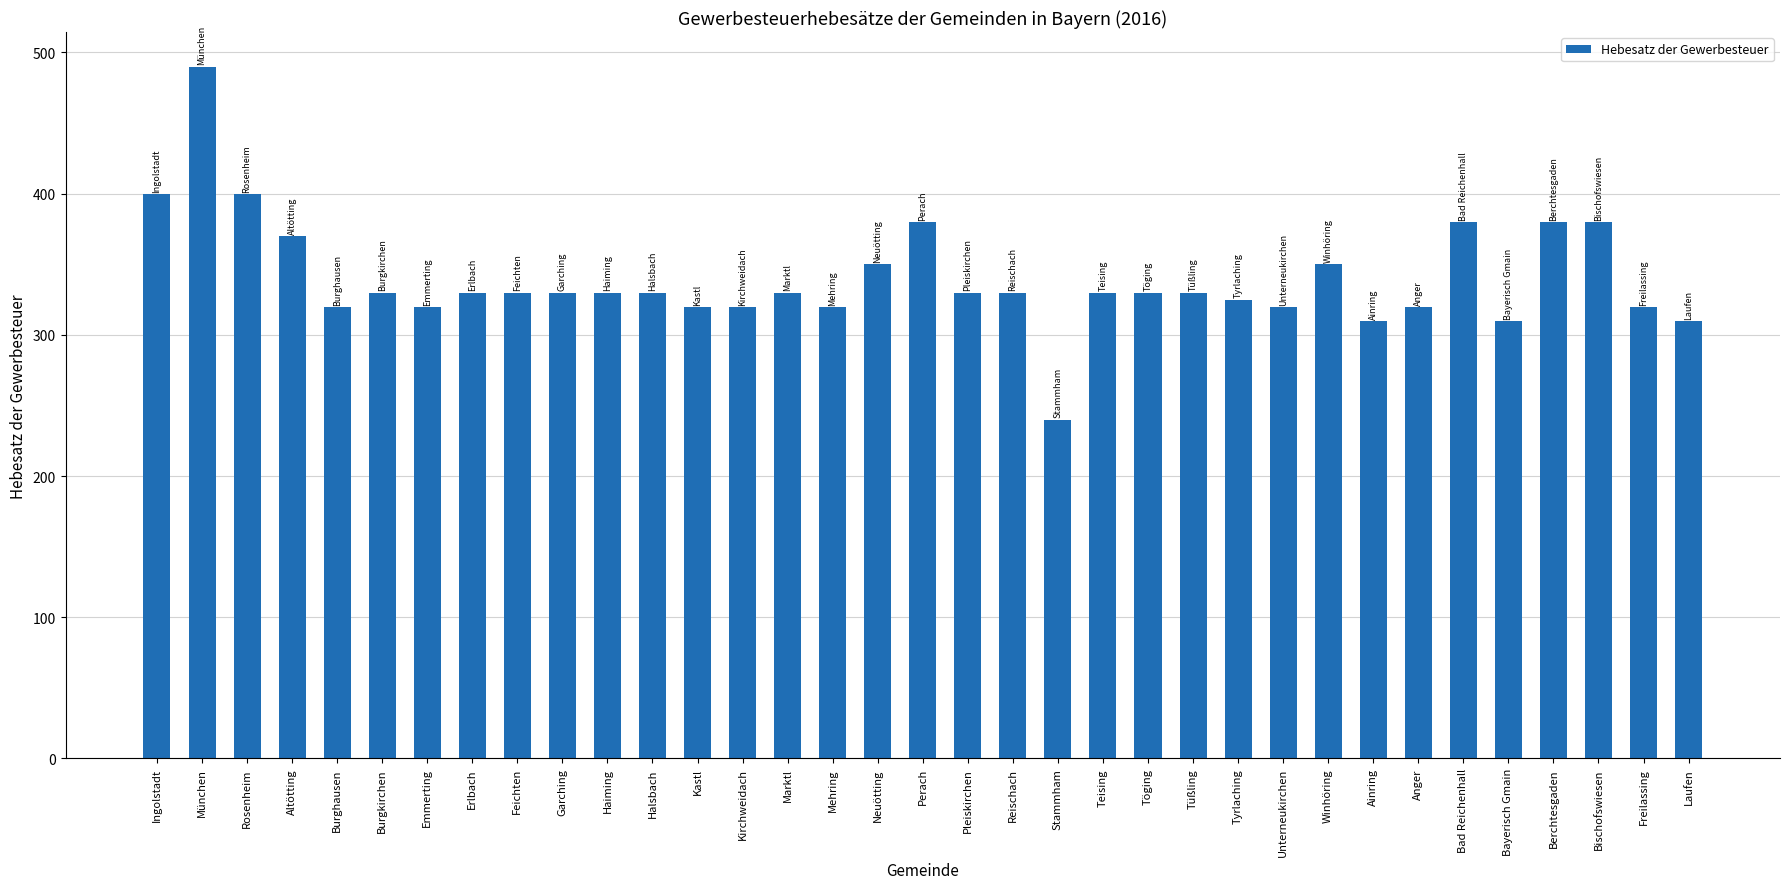

What is the difference between the values at Altötting and Berchtesgaden?

10